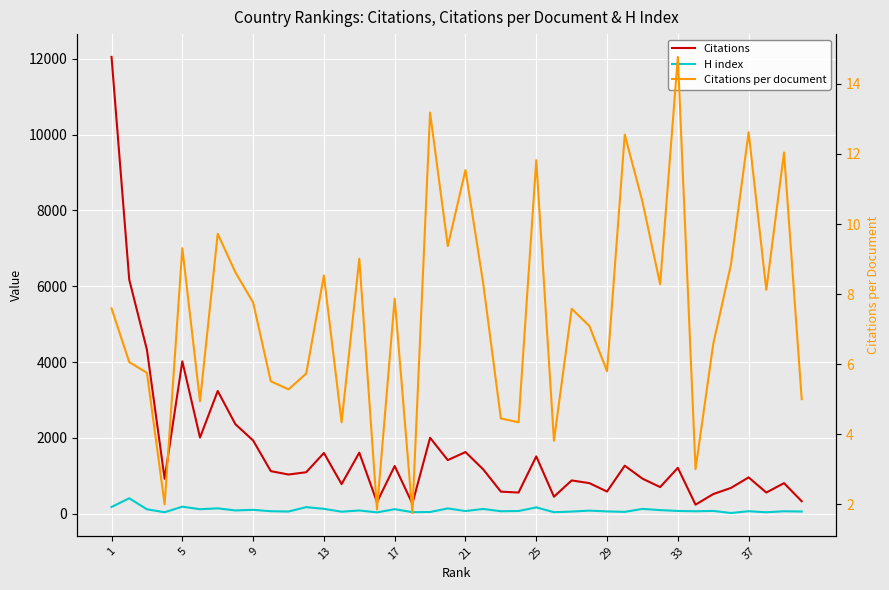

What are all the series names shown in the legend?

Citations, H index, Citations per document